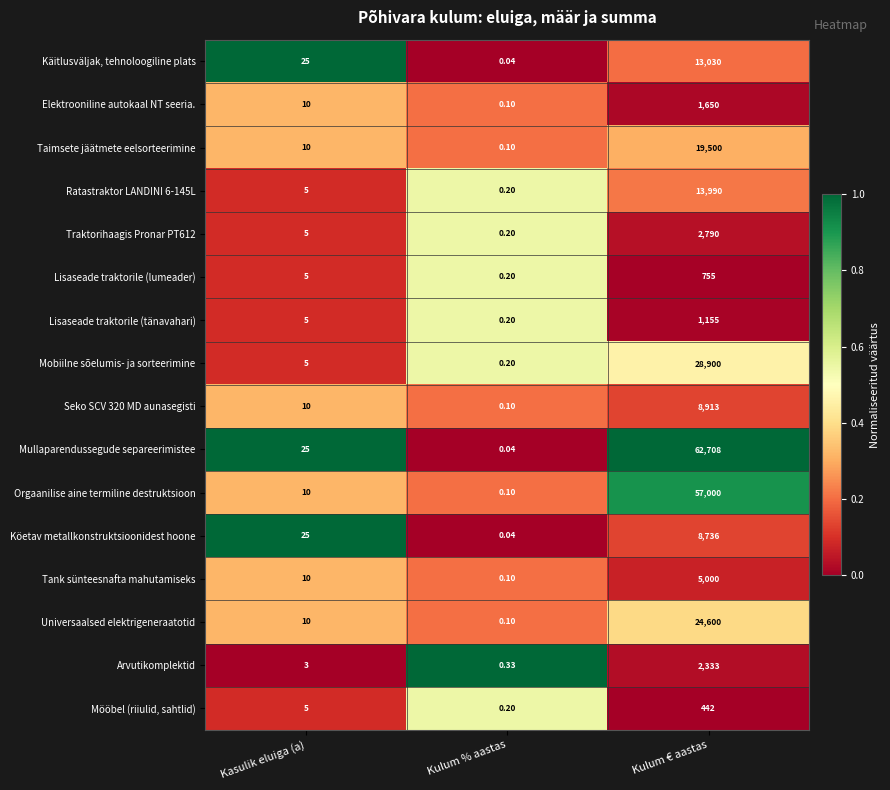

Which category has the highest value across all series?

Kulum € aastas